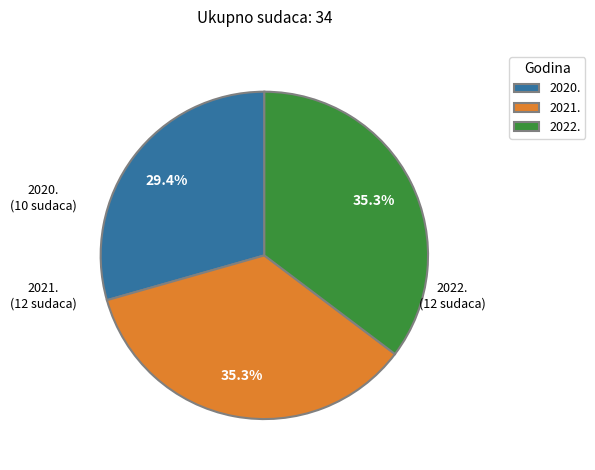

Which has a higher value, 2021. or 2020.?

2021.